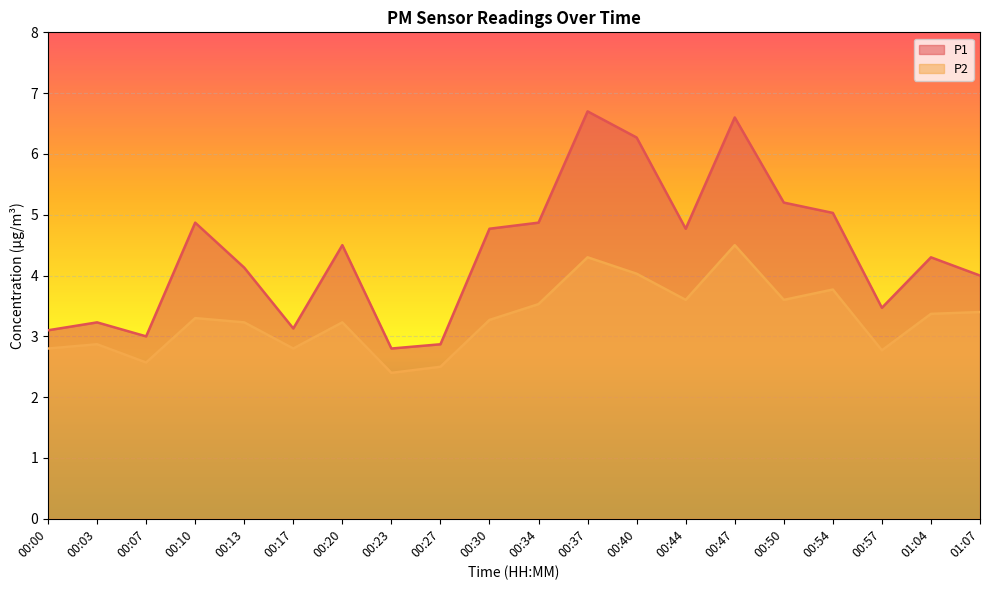

Rank the series by their average value, from highest to lowest.

P1, P2